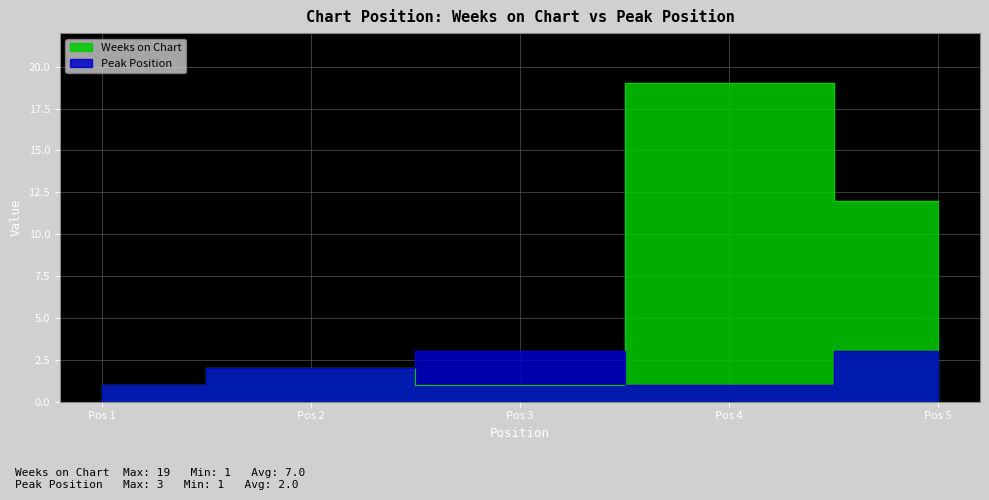

Between Pos 1 and Pos 3, which is larger?

Pos 1